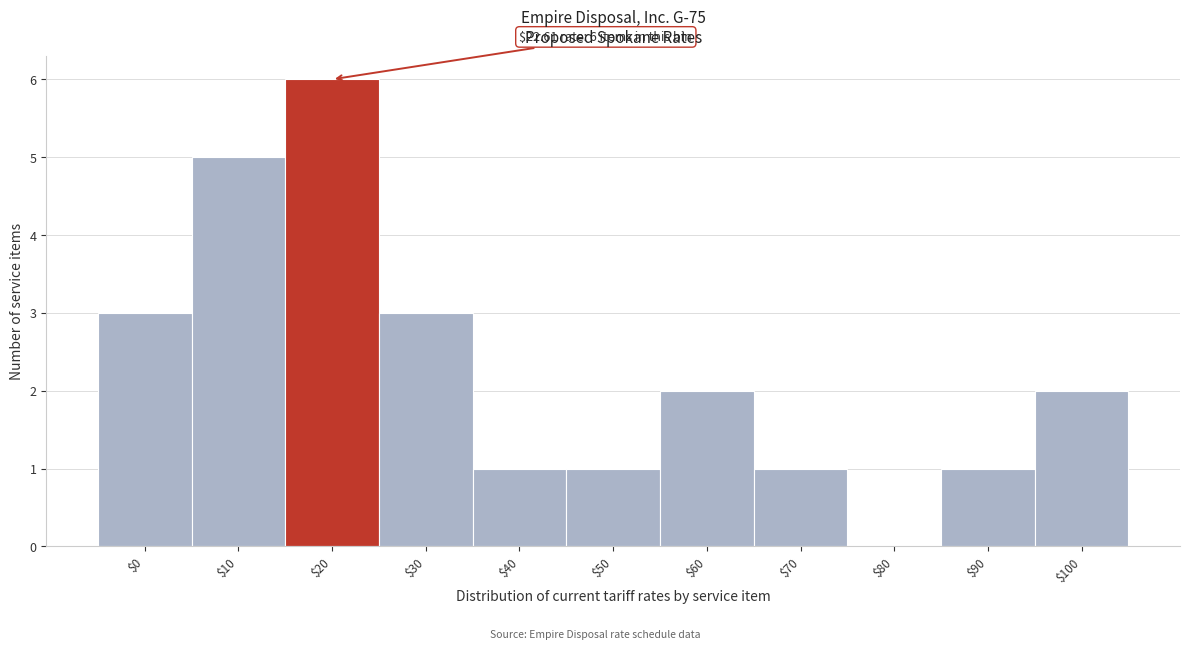

The value at $10 is 5. True or false?

True